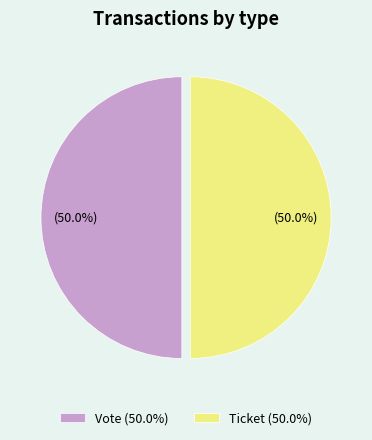

To the nearest percent, what is the average slice percentage?

50%